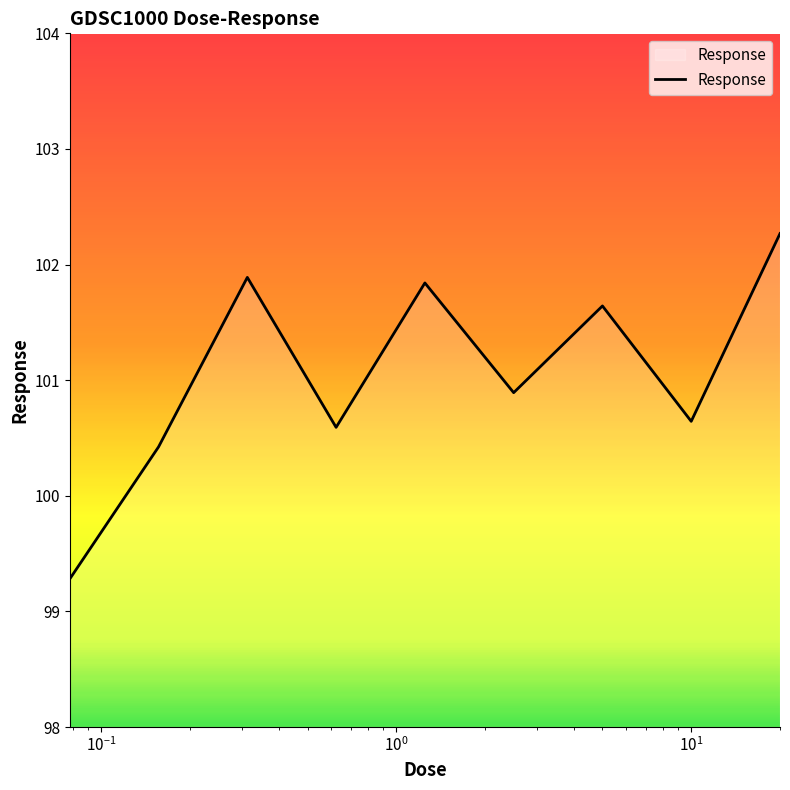

True or false: the data has more than 2 interior local peaks.

True